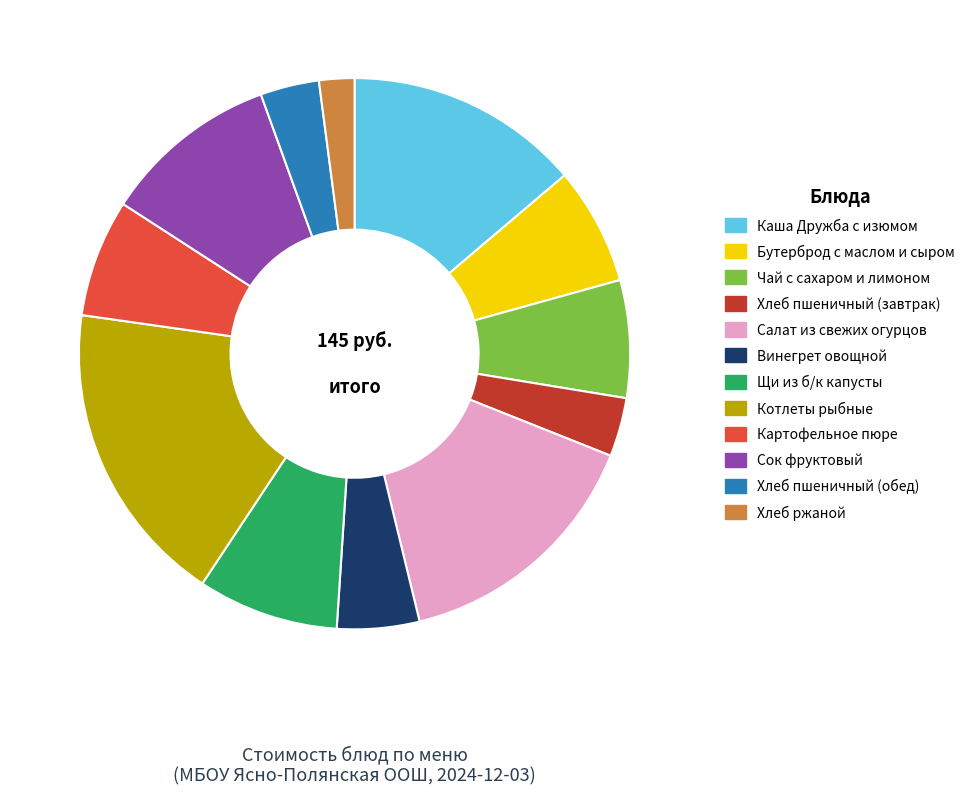

What is the ratio of the value at Каша Дружба с изюмом to the value at Котлеты рыбные?

0.8